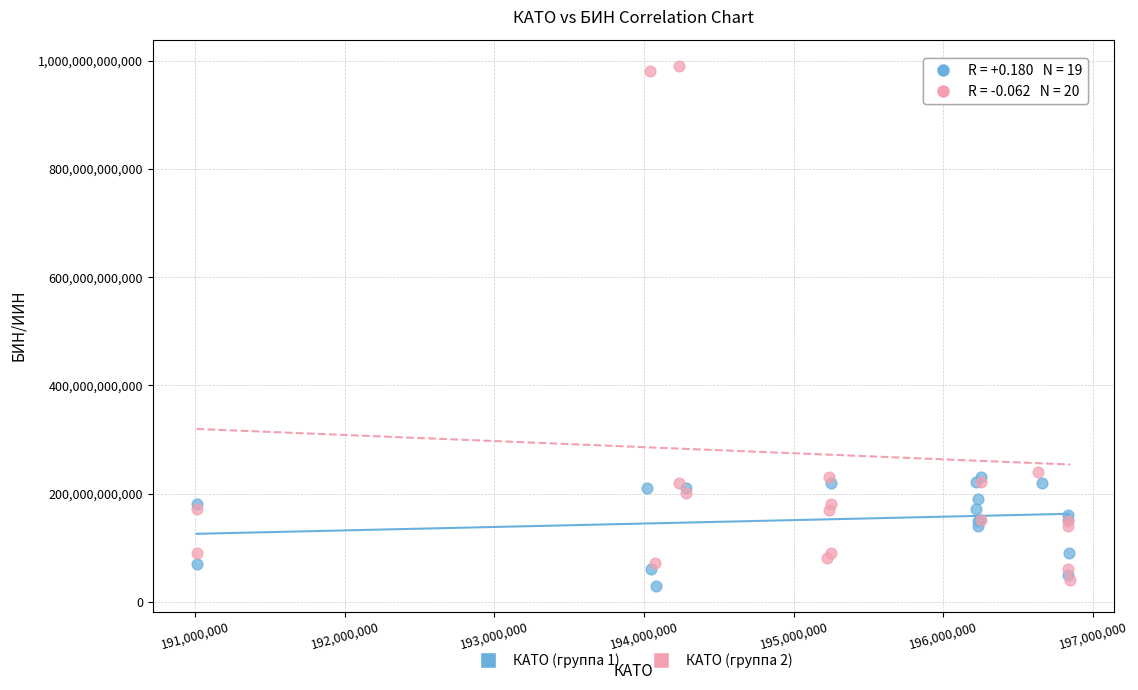

Which series contains the highest Y value?

КАТО (группа 2)